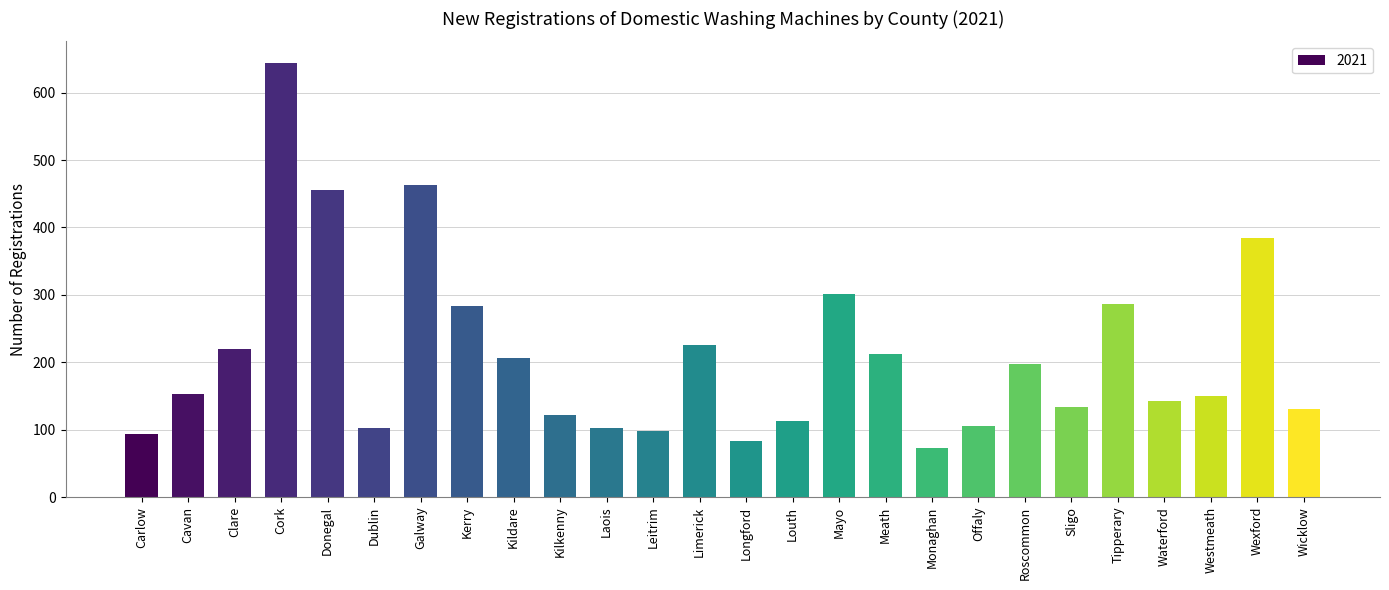

Where is the data nearest to the value 358?

Wexford